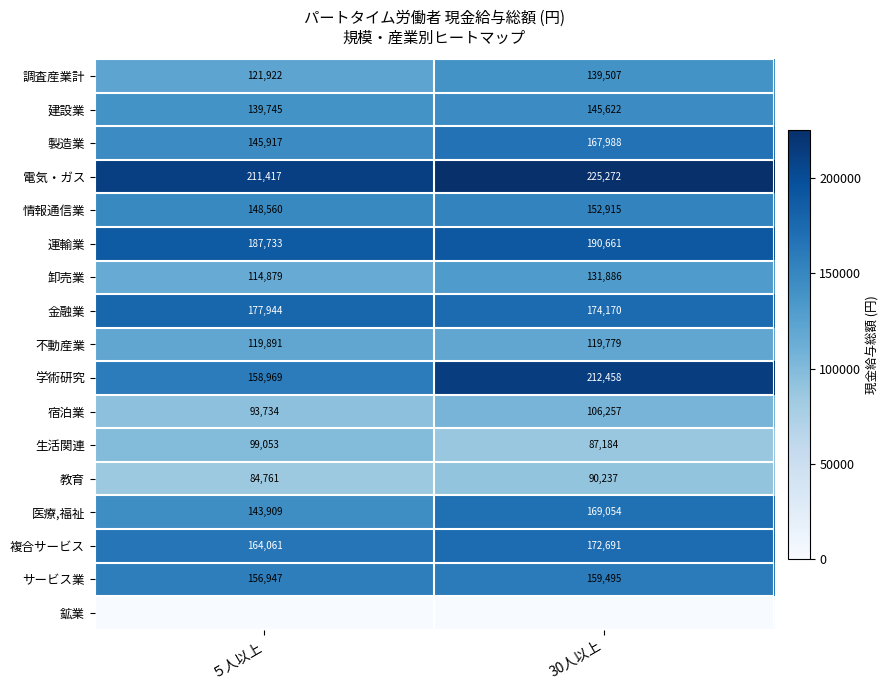

What is the difference between the highest and lowest values at 30人以上?

225272